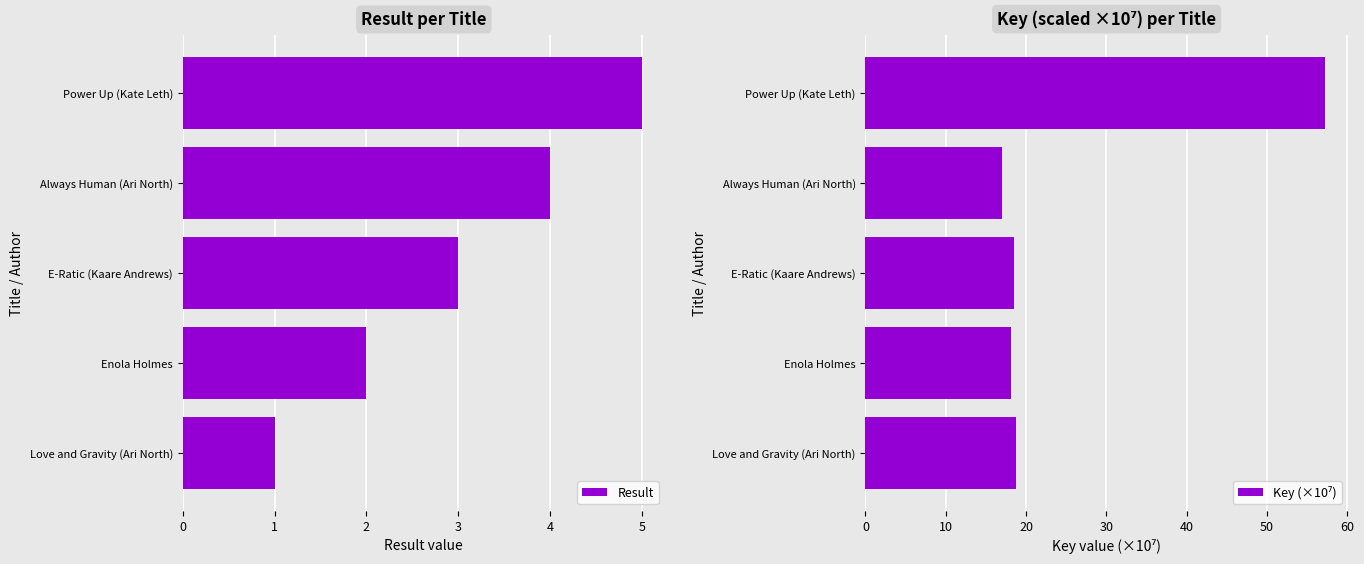

True or false: Result has a value of 2 at Power Up (Kate Leth).

False